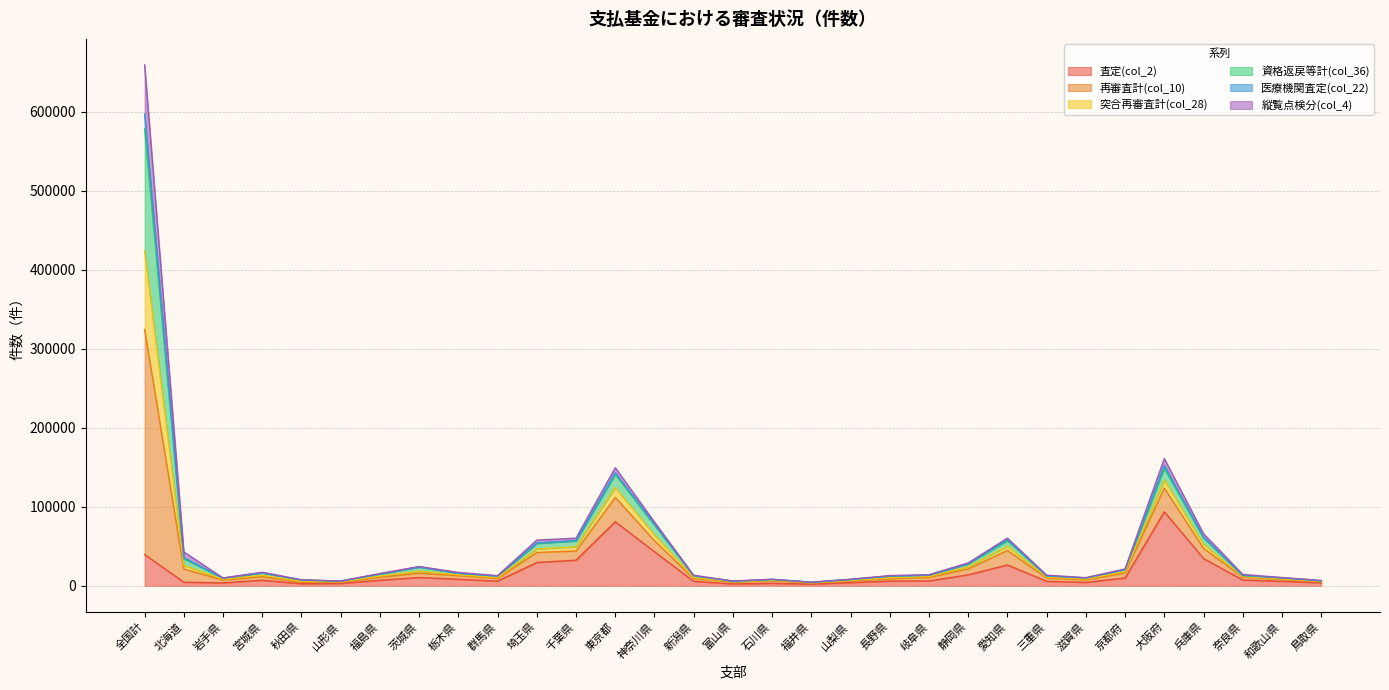

At which label does 医療機関査定(col_22) reach its minimum?

福井県